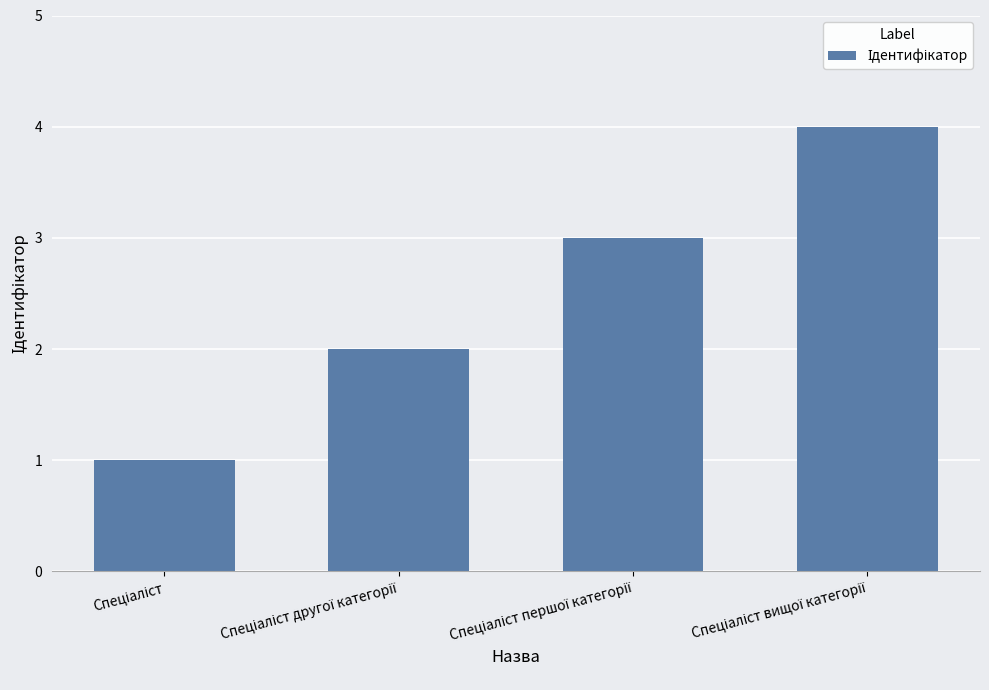

Reading left to right, what are all the values shown in this chart?

1	2	3	4